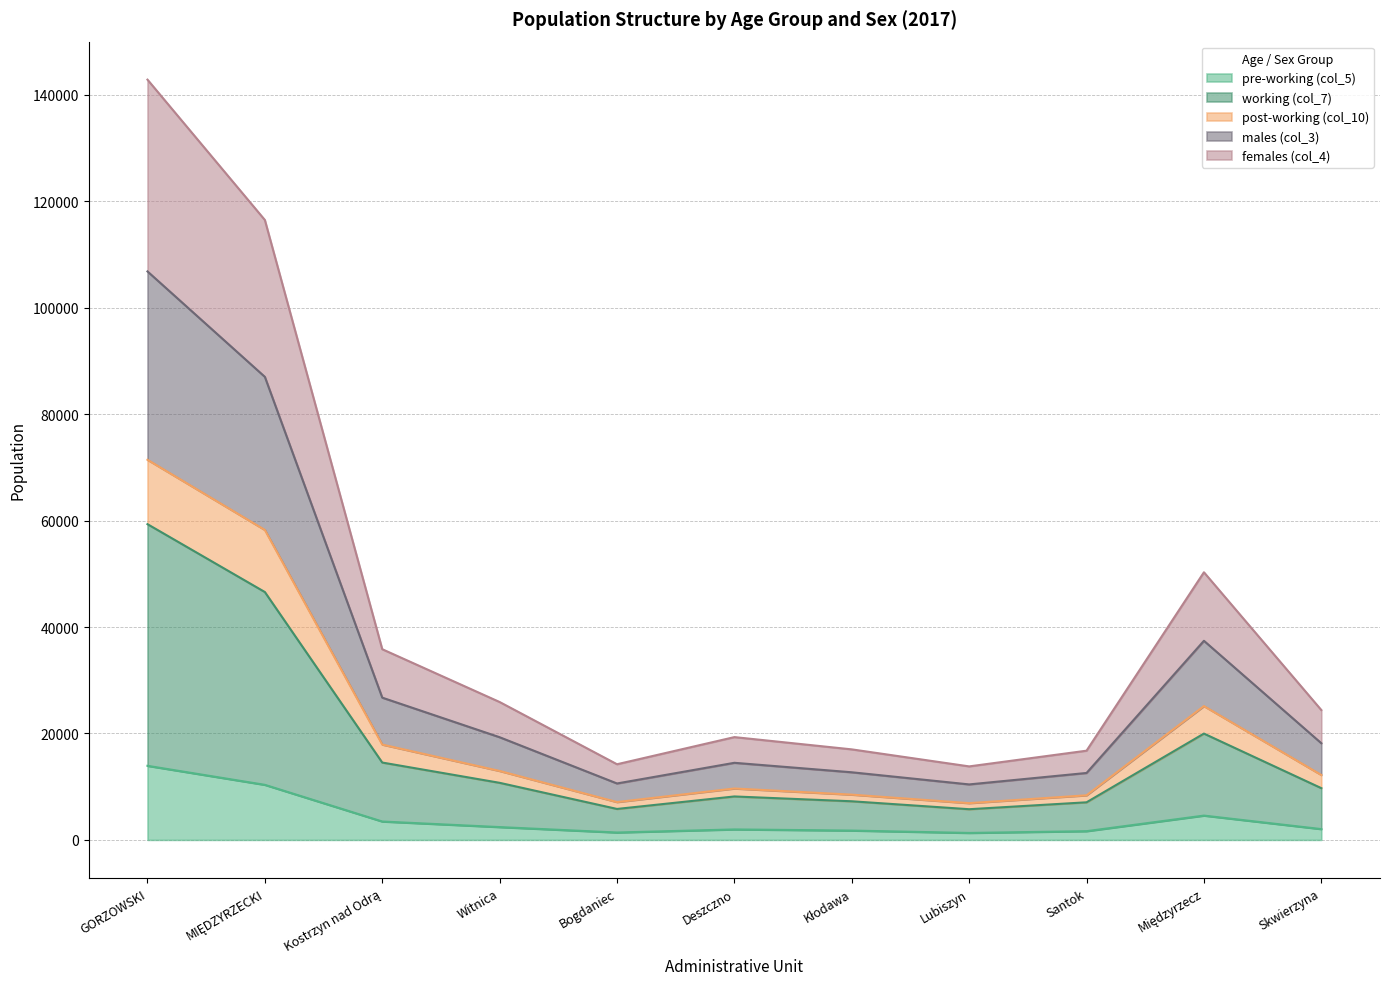

Which category has the lowest value across all series?

Lubiszyn